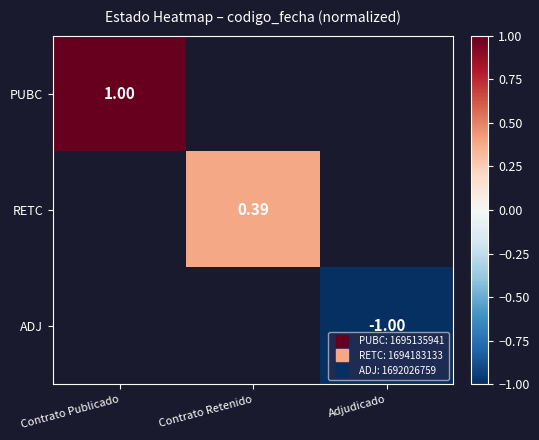

What is the highest value of the PUBC series?

1.0